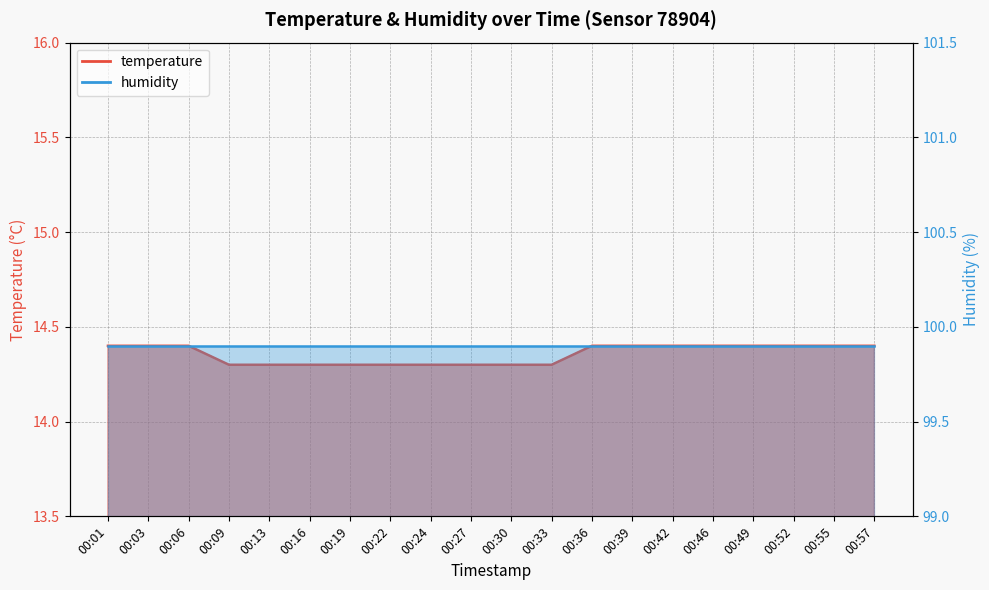

What is the value of the 8th point from the left?

14.3